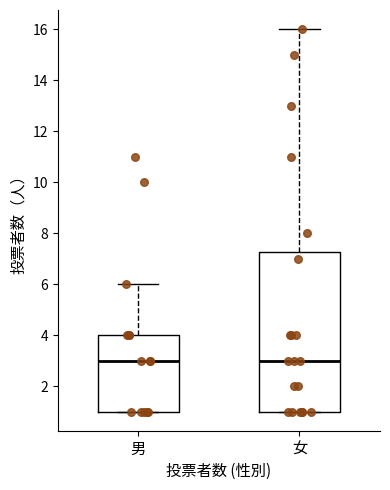

Comparing the boxes themselves (not the whiskers), which one is the tallest?

女